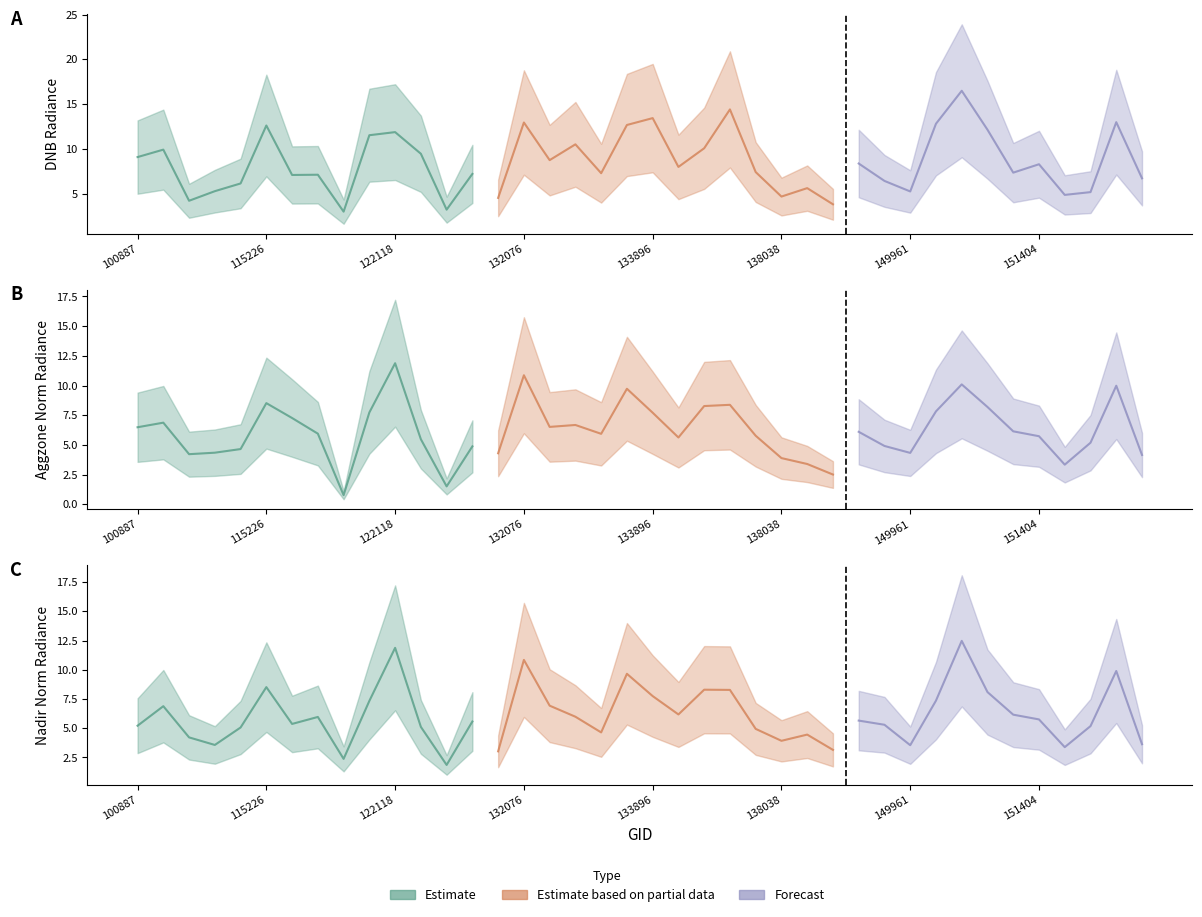

Is it true that dnbrad equals 4.3 at 150147?

False